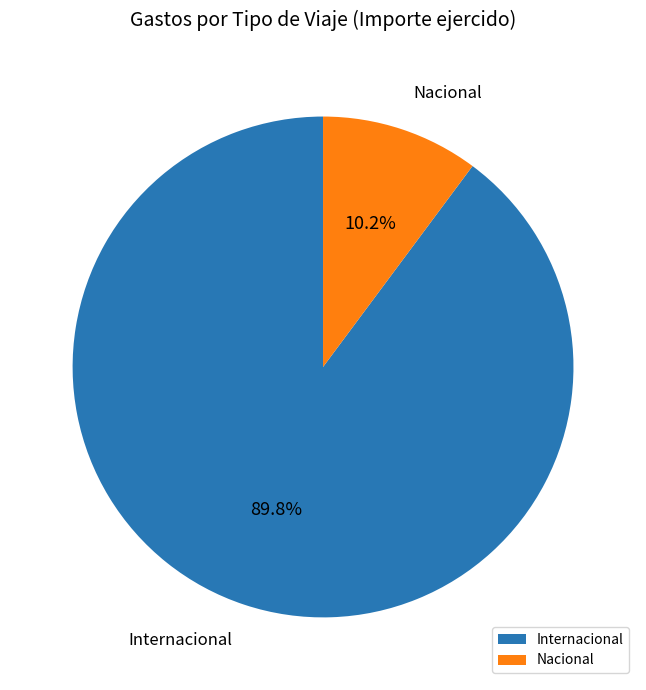

The Internacional slice represents 18% of the pie. True or false?

False